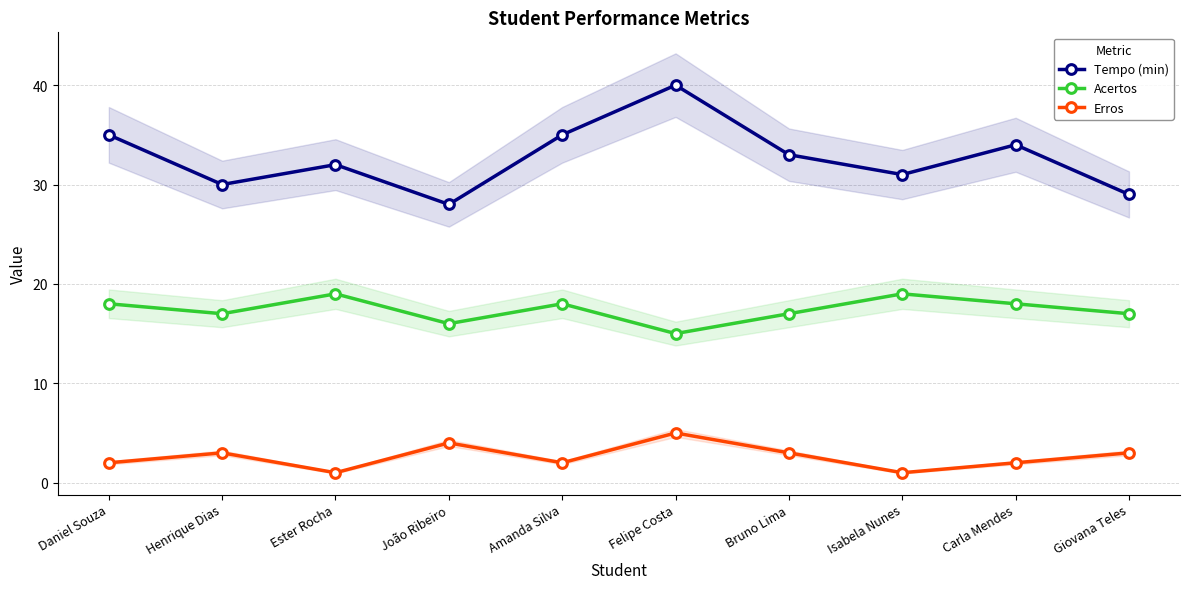

Reading left to right, what are all the values shown in this chart?

Tempo (min): 35	30	32	28	35	40	33	31	34	29
Acertos: 18	17	19	16	18	15	17	19	18	17
Erros: 2	3	1	4	2	5	3	1	2	3